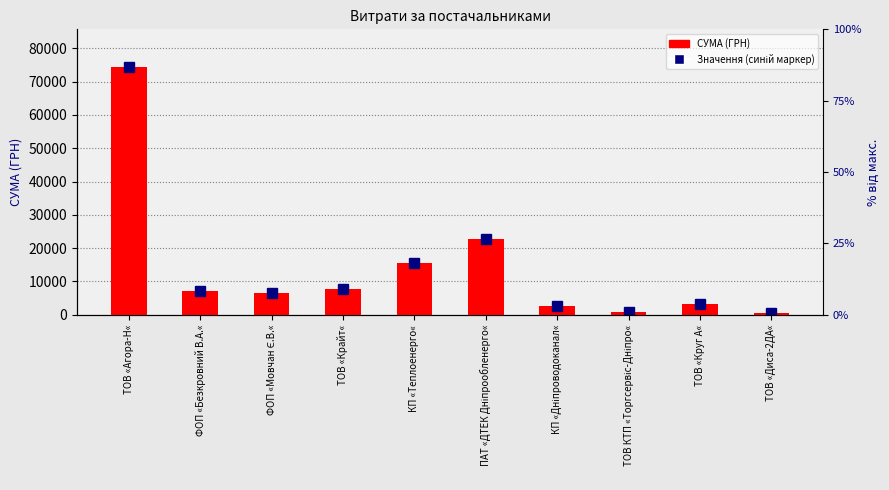

Which has a higher value, ФОП «Мовчан Є.В.« or ТОВ «Круг А«?

ФОП «Мовчан Є.В.«